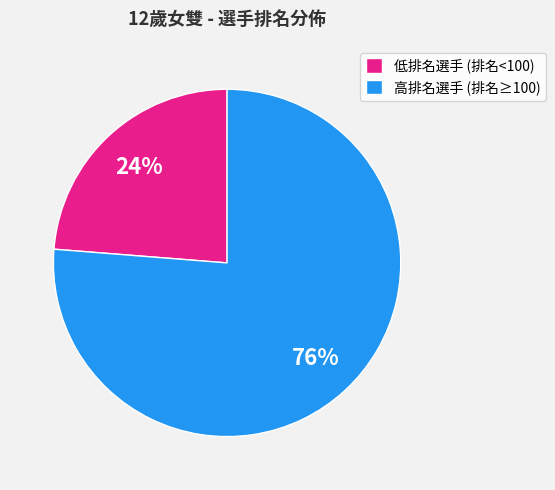

Count the number of slices in the pie.

2